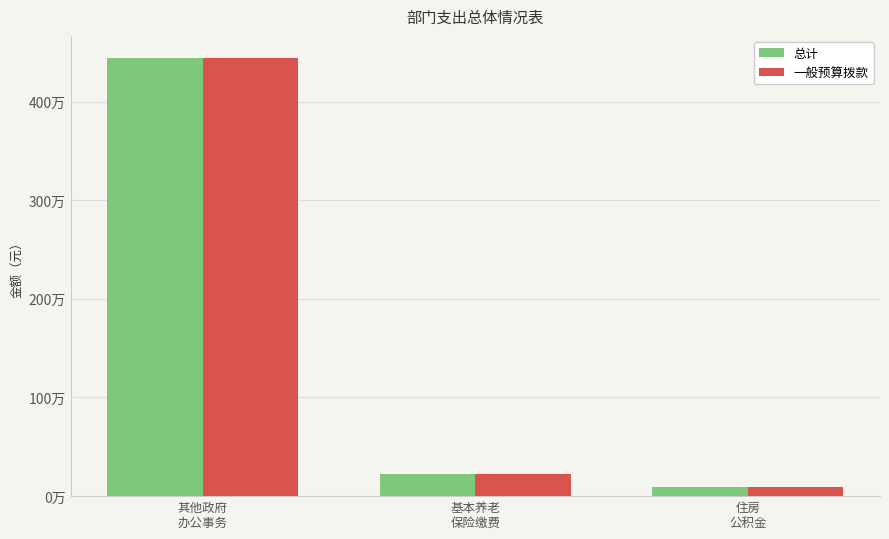

What position from the right is 基本养老
保险缴费?

2